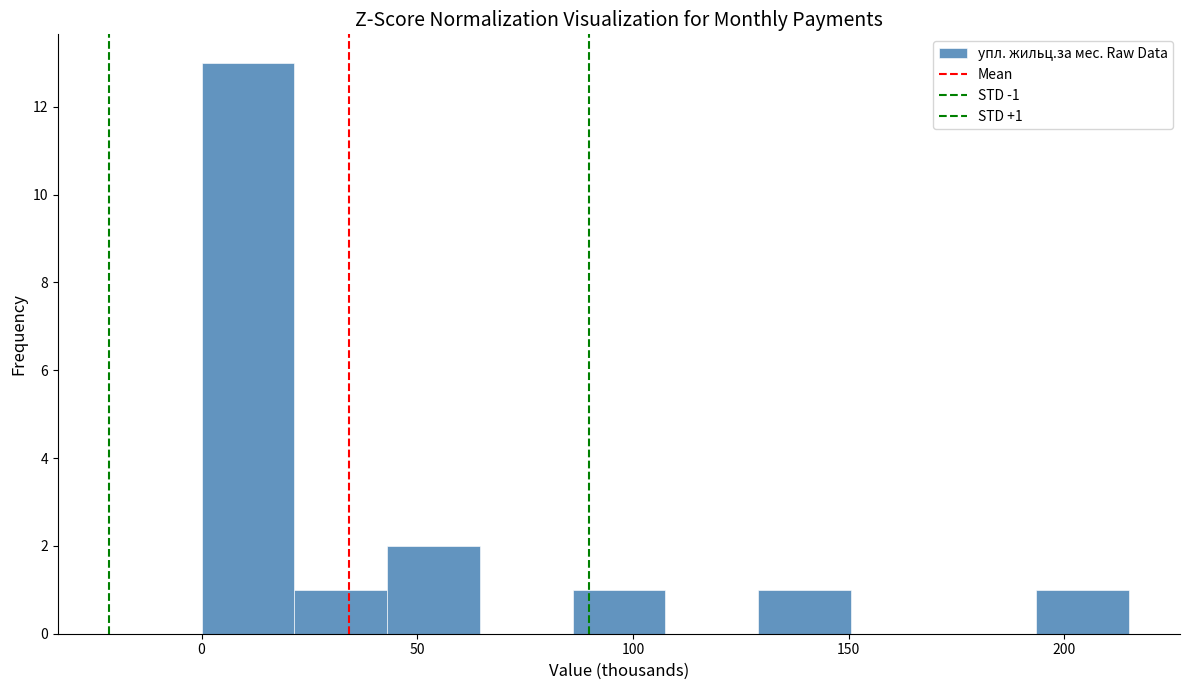

Which range on the x-axis has the tallest bar?

0 to 20